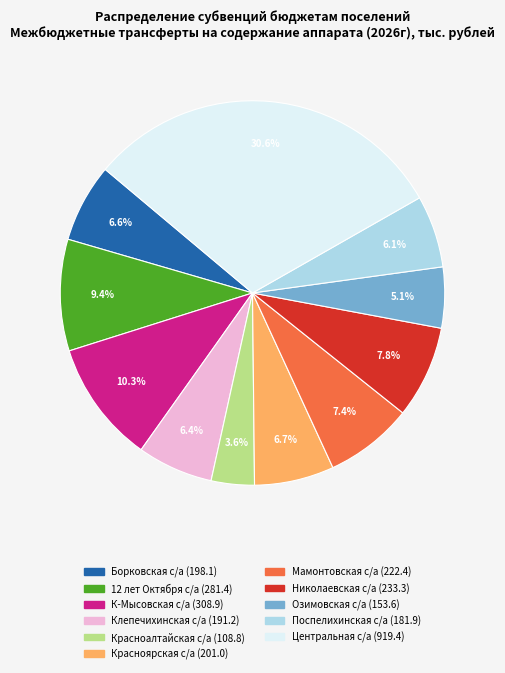

Combined, do Клепечихинская с/а and 12 лет Октября с/а account for over 50%?

No